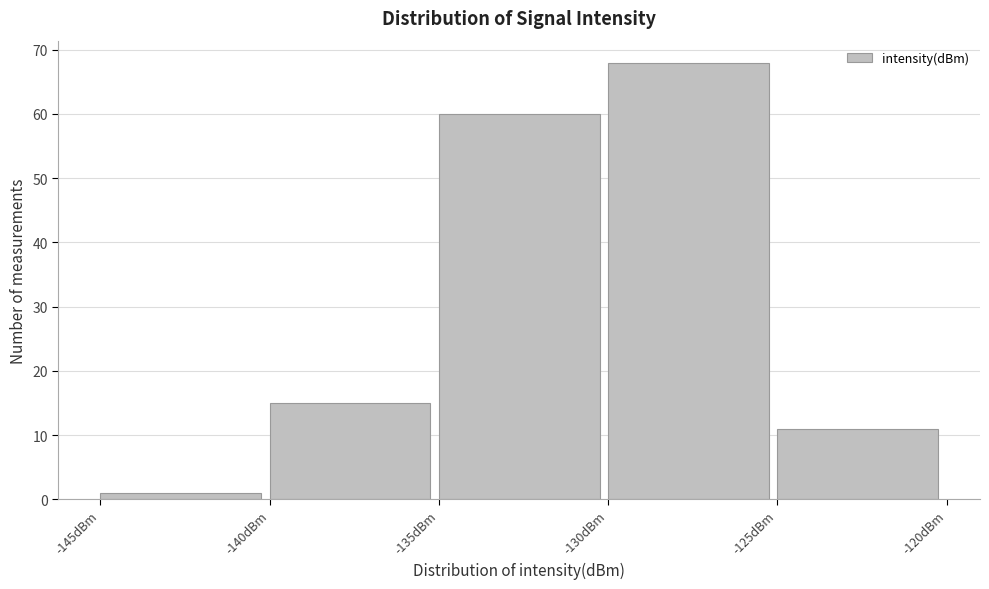

Which range on the x-axis has the tallest bar?

-130 to -125